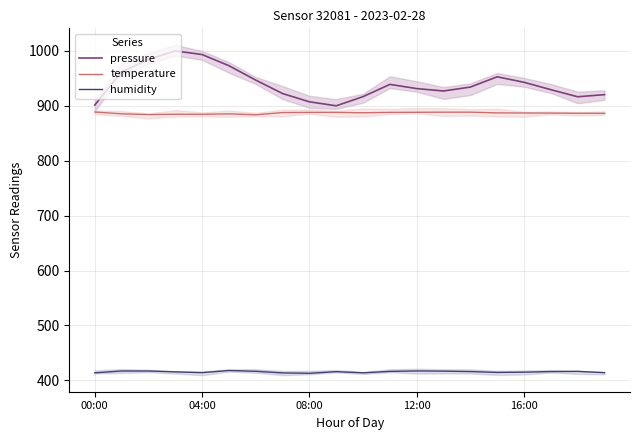

What is the maximum value for pressure?

1000.0